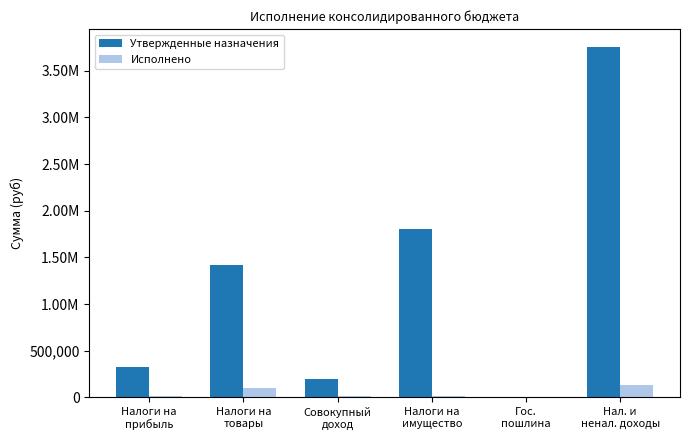

True or false: Утвержденные назначения has a value of 3760500.0 at Нал. и
ненал. доходы.

True